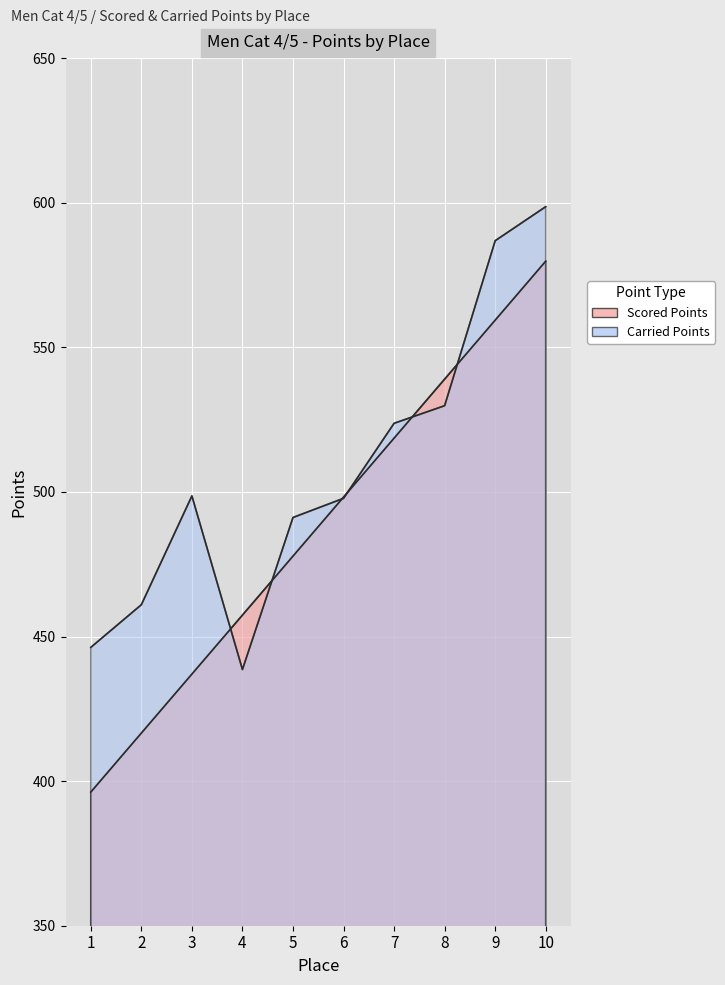

Which has a higher value, 7 or 2?

7